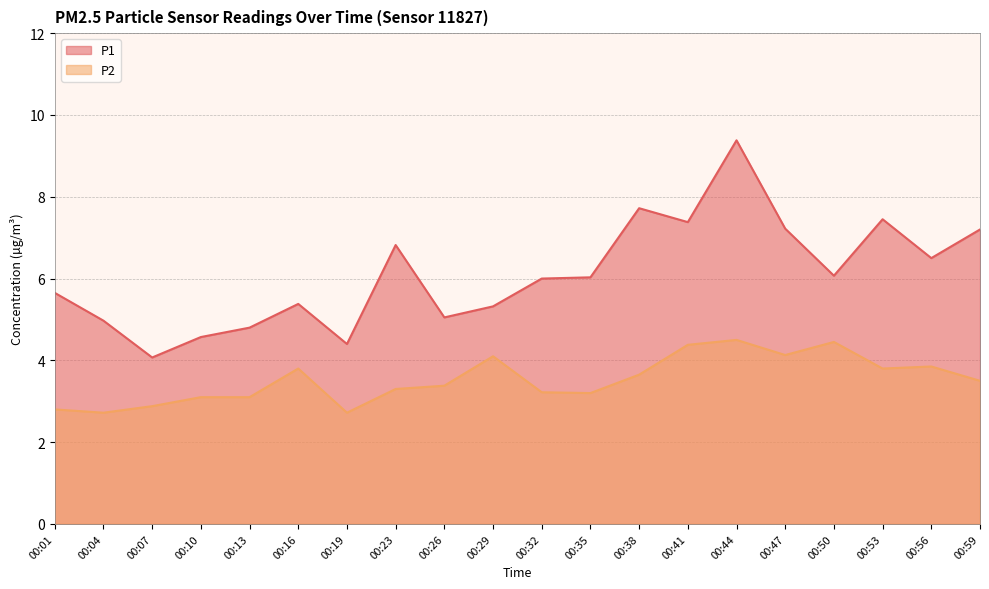

What is the difference between the second highest and second lowest values in the P1 series?

3.3